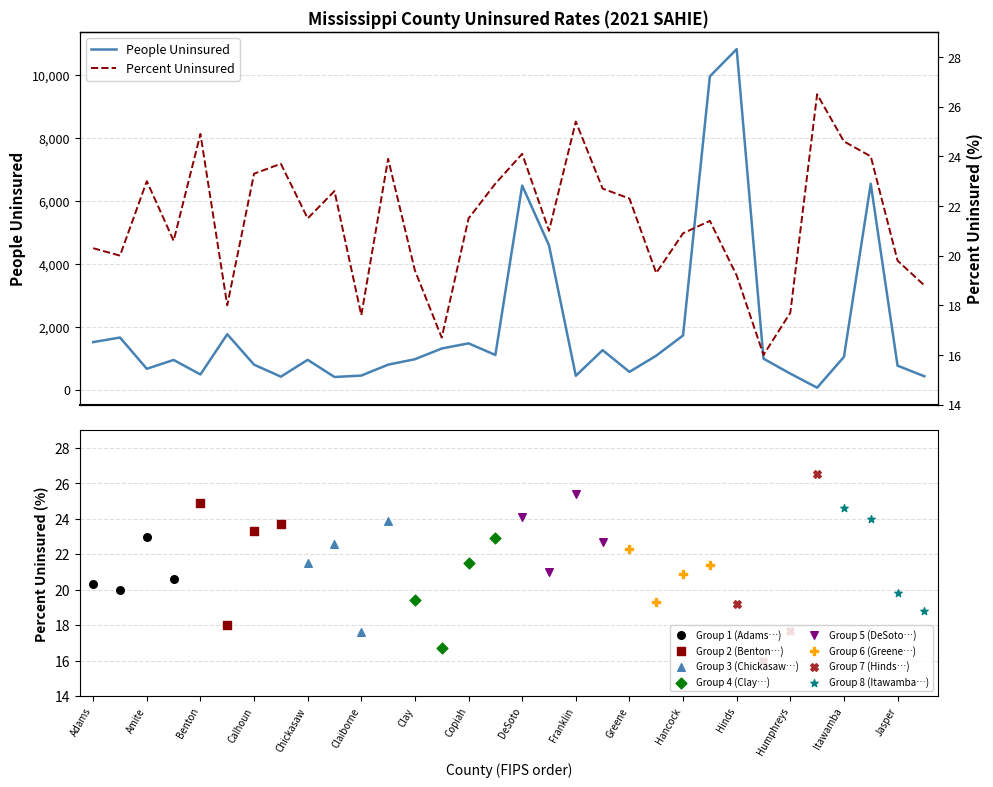

Is the value of People Uninsured at George greater than the value of Percent Uninsured at Alcorn?

Yes